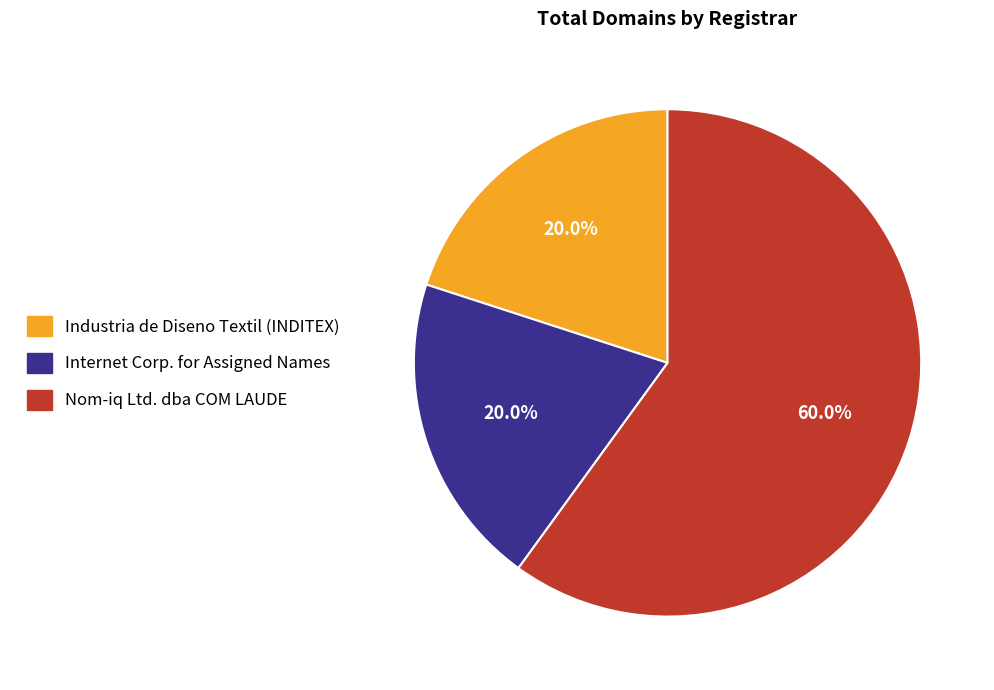

Does any single category account for the majority?

Yes